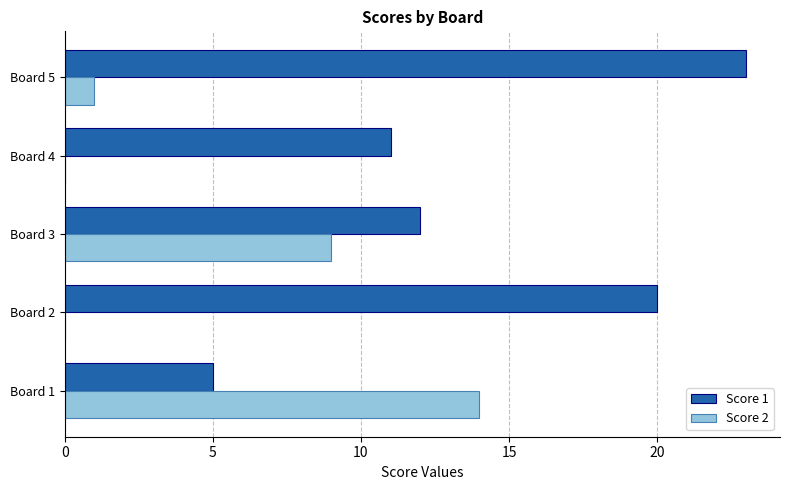

The Score 1 series shows 20 at Board 2. True or false?

True